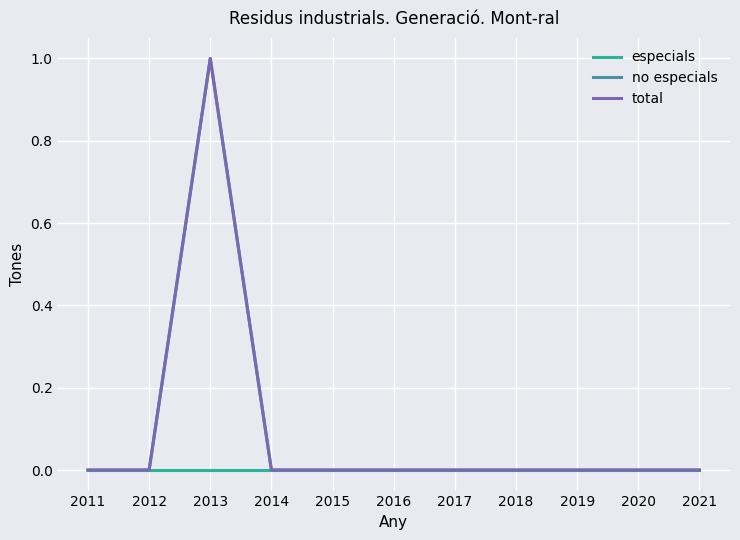

At how many categories does at least one series exceed 0?

1